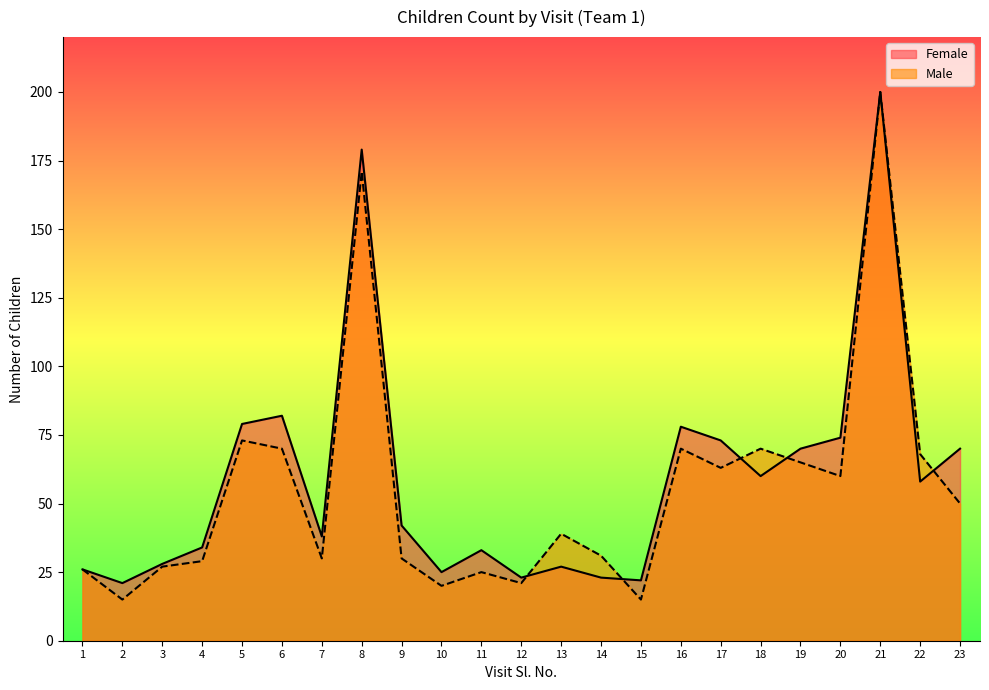

Which category has the highest value across all series?

21